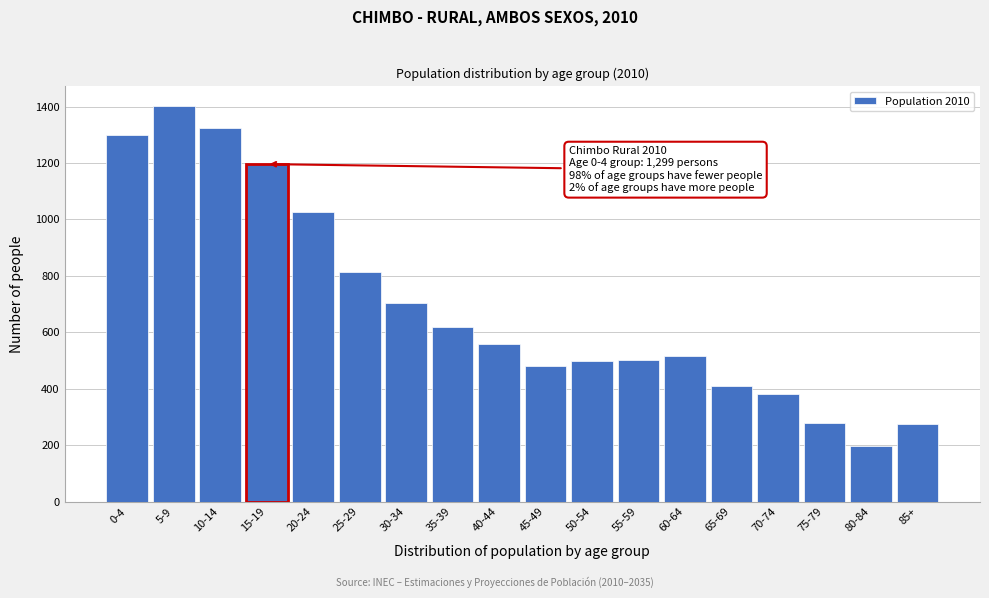

Which has a higher value, 80-84 or 40-44?

40-44